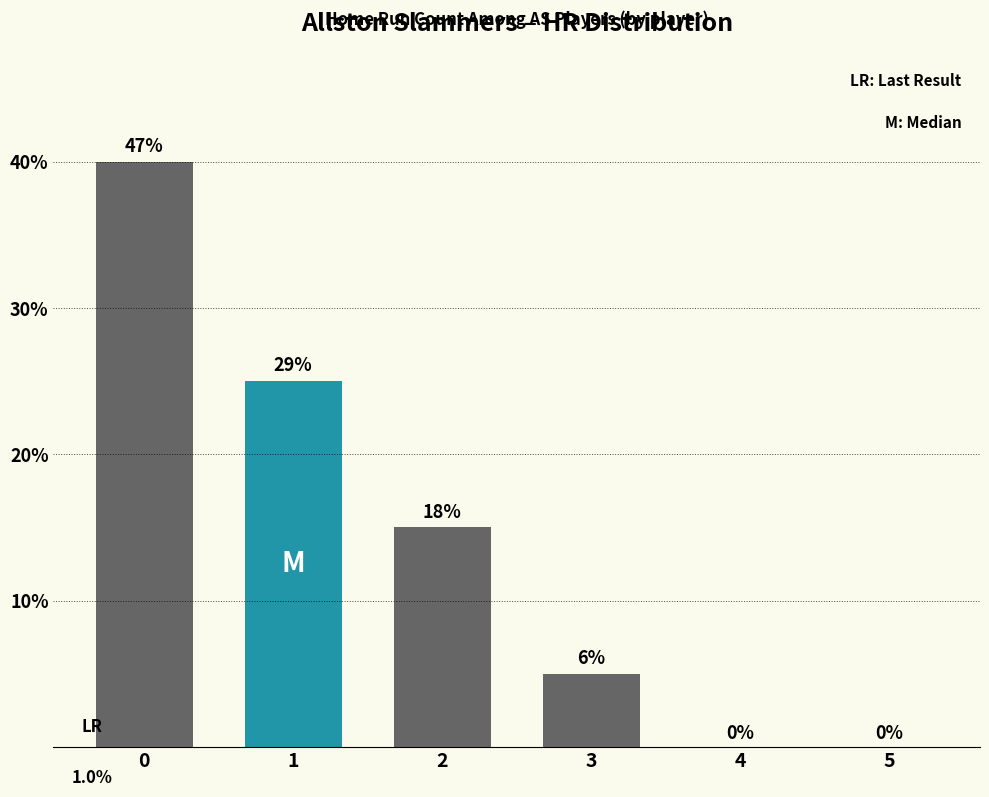

Approximately how many times larger is the value at 3 compared to 2?

0.3